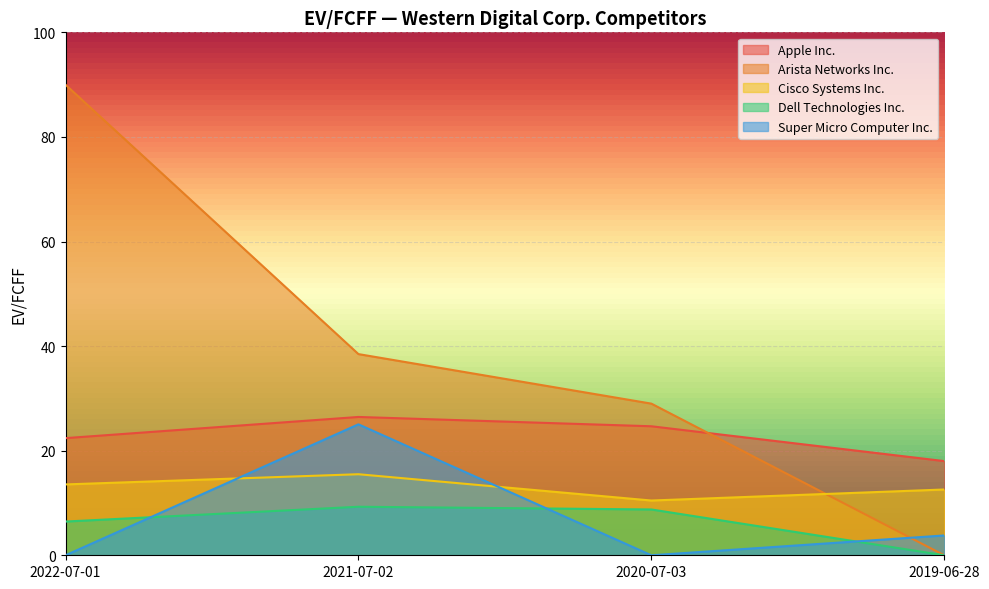

True or false: Dell Technologies Inc. has more than 0 points higher than both neighbors.

True